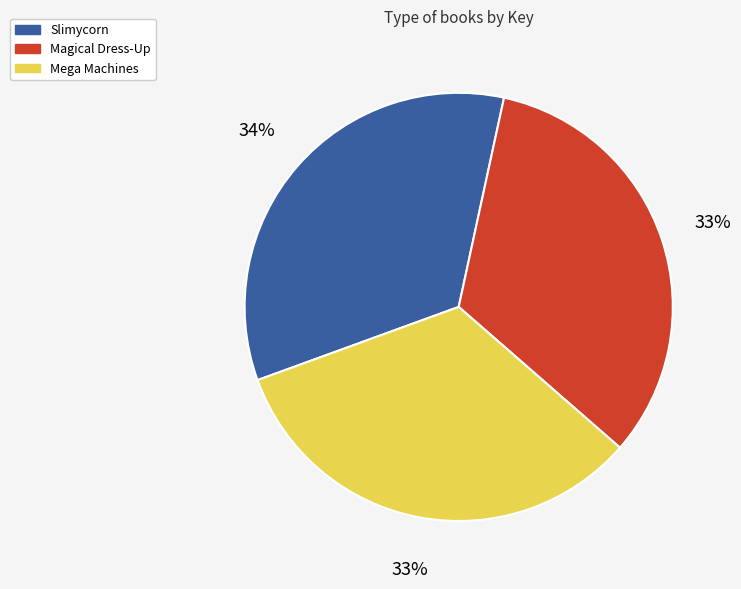

Is there any slice that represents more than half of the pie?

No